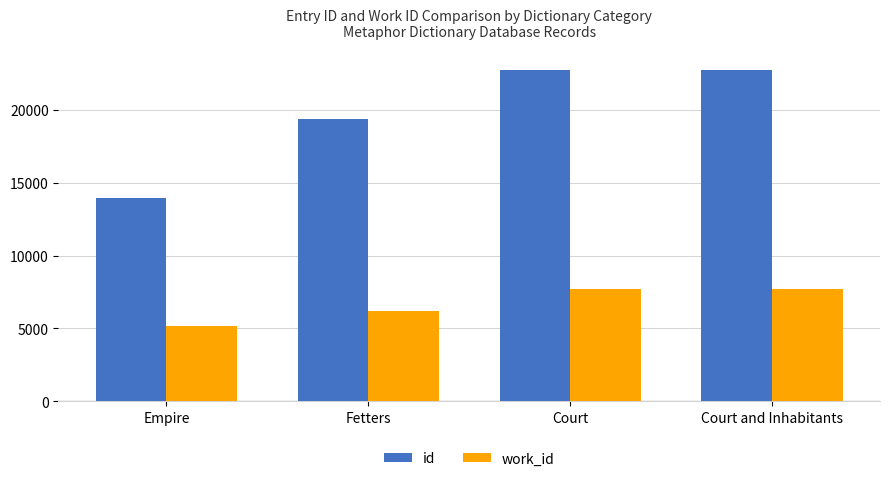

Count the number of categories in the chart.

4